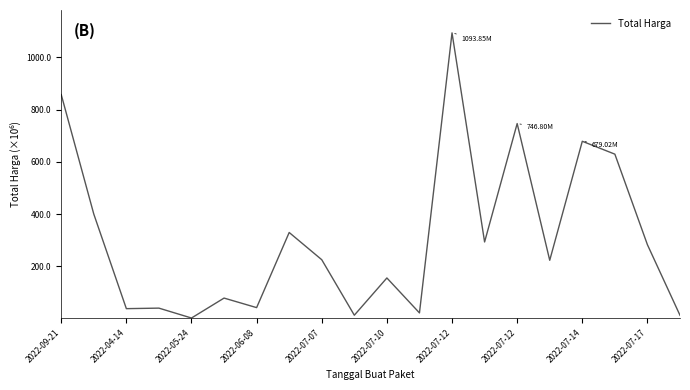

At which category does the data reach its first local valley?

2022-04-14